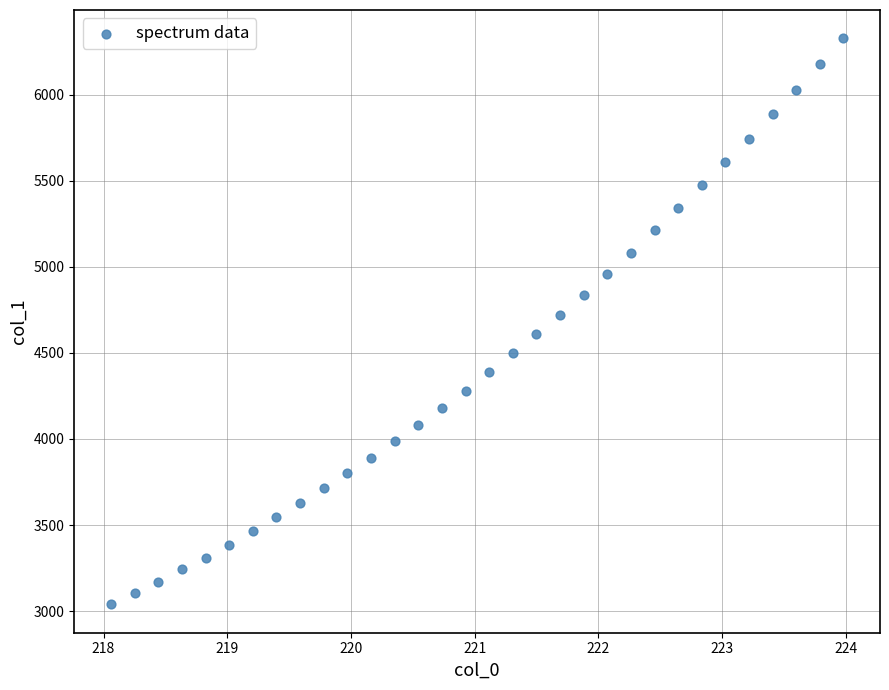

What is the range of X values (max minus min)?

5.9